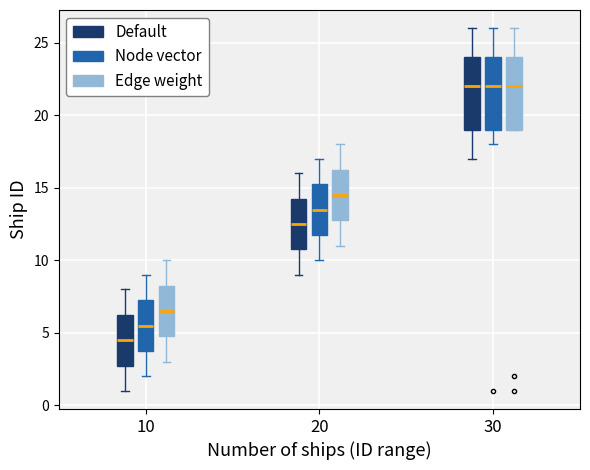

Which box's median line is the lowest?

10 (Default)